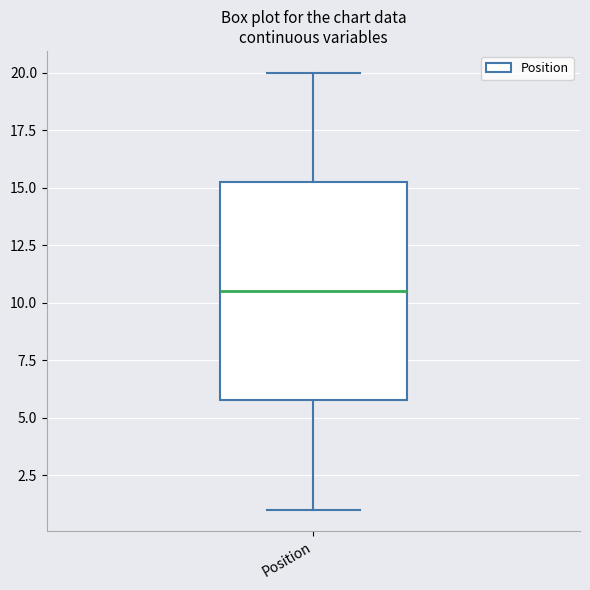

Read this box plot against the y-axis: the position of the median line, the range covered by the box, and the ends of both whiskers. The values are not printed on the chart, so give them approximately, as read against the axis.

median 10.5, box 6.0 to 15.5, whiskers 1.0 to 20.0